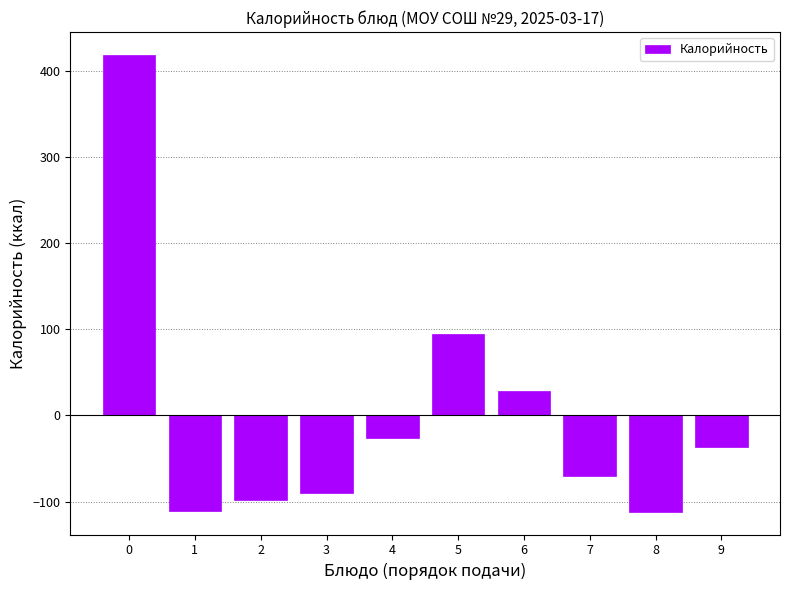

What is the value of the 2nd bar from the left?

-110.8